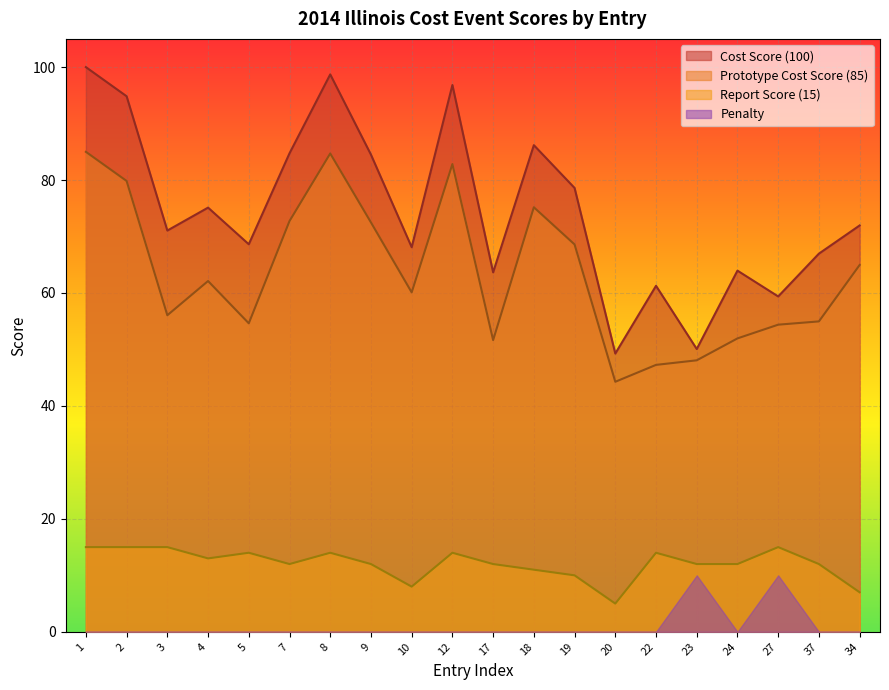

True or false: Rank has a value of 138.1 at 2.

False